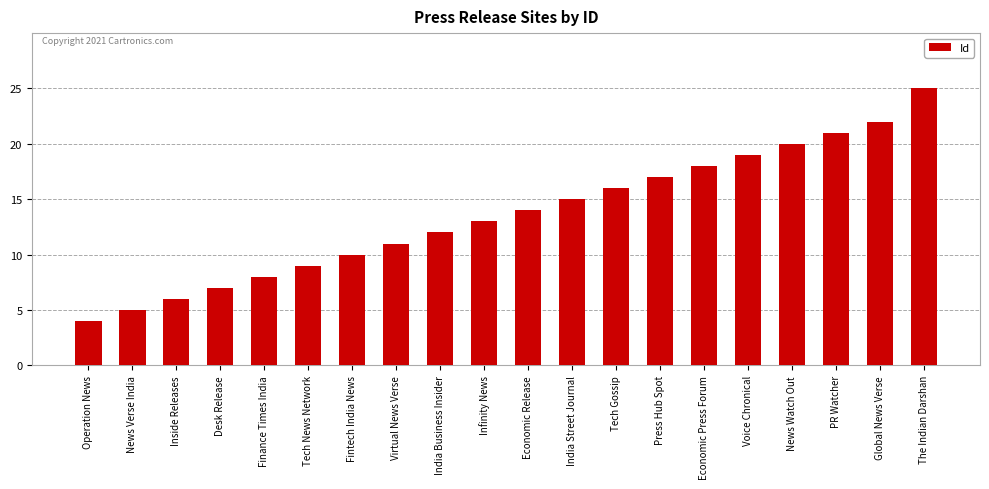

Rank the categories by value from lowest to highest.

Operation News, News Verse India, Inside Releases, Desk Release, Finance Times India, Tech News Network, Fintech India News, Virtual News Verse, India Business Insider, Infinity News, Economic Release, India Street Journal, Tech Gossip, Press Hub Spot, Economic Press Forum, Voice Chronical, News Watch Out, PR Watcher, Global News Verse, The Indian Darshan